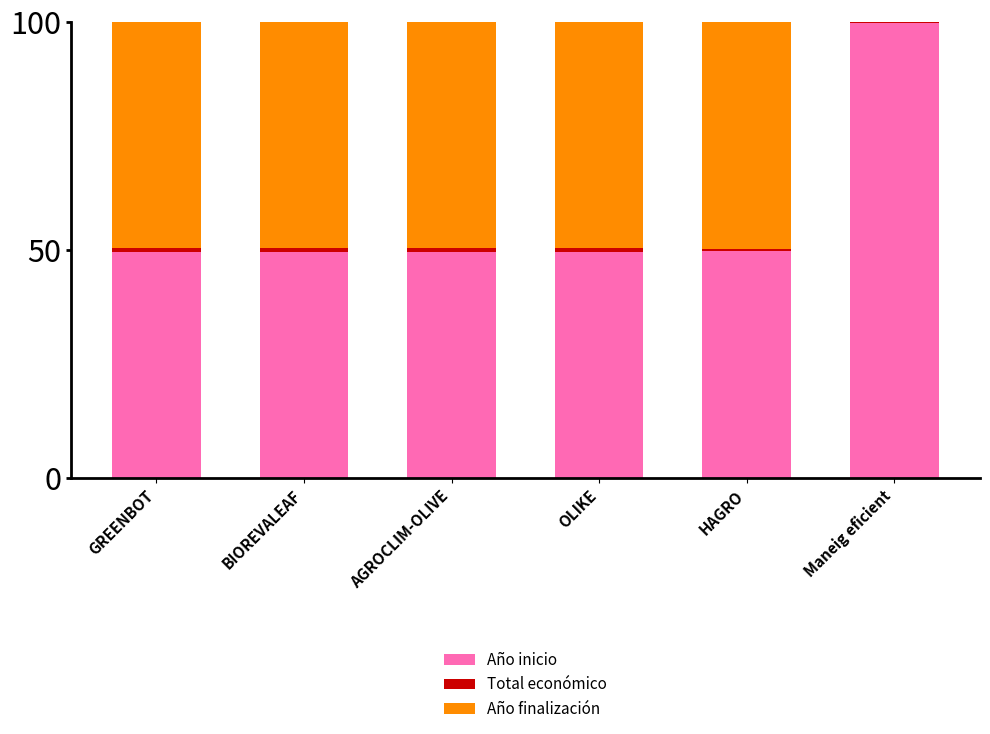

Is it true that Año inicio equals 156.9 at Maneig eficient?

False